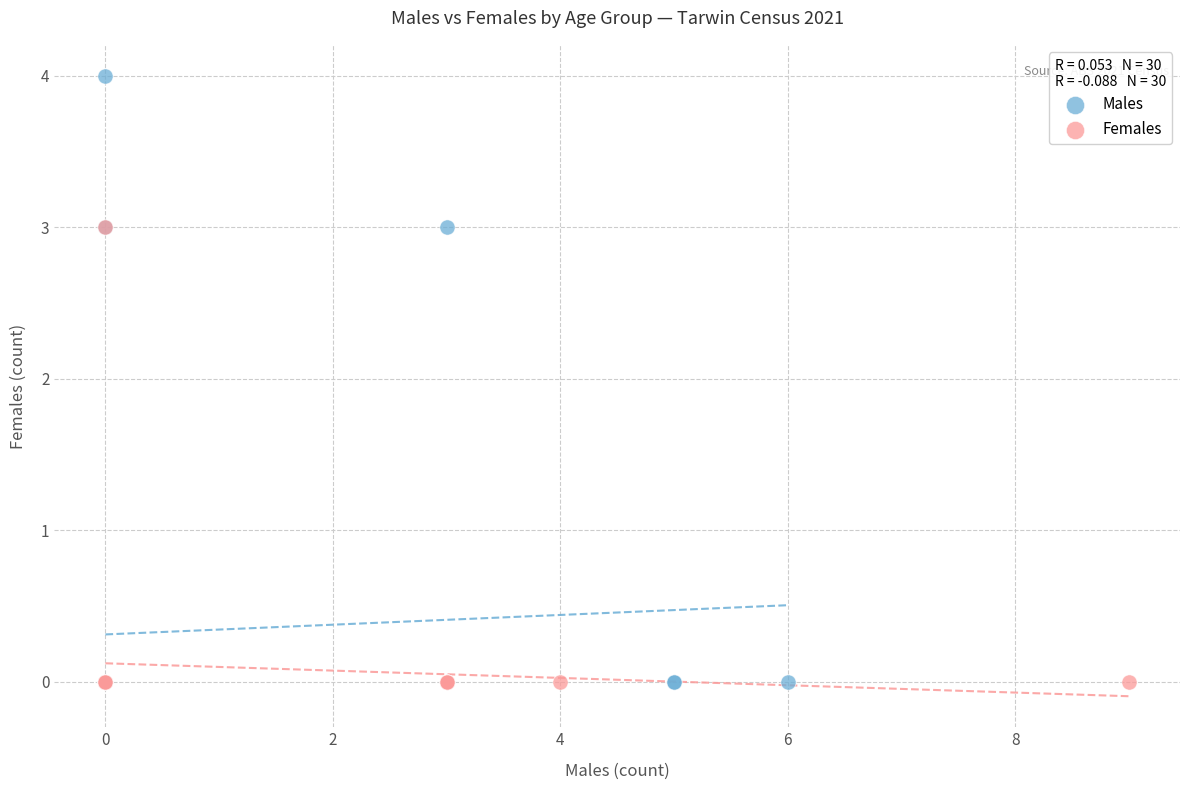

Which series contains the highest Y value?

Males